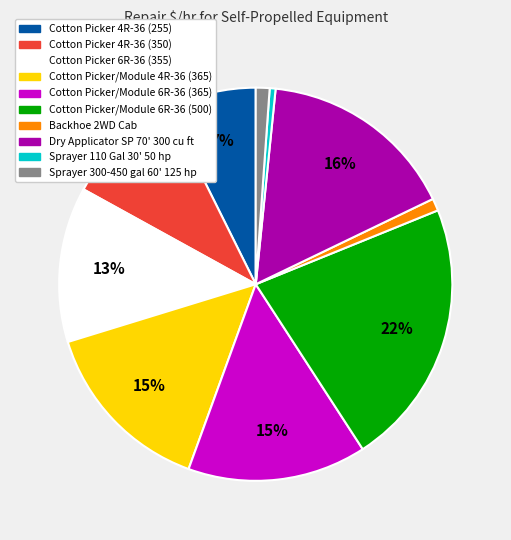

What is the ratio of the value at Cotton Picker/Module 4R-36 (365) to the value at Cotton Picker/Module 6R-36 (365)?

1.0